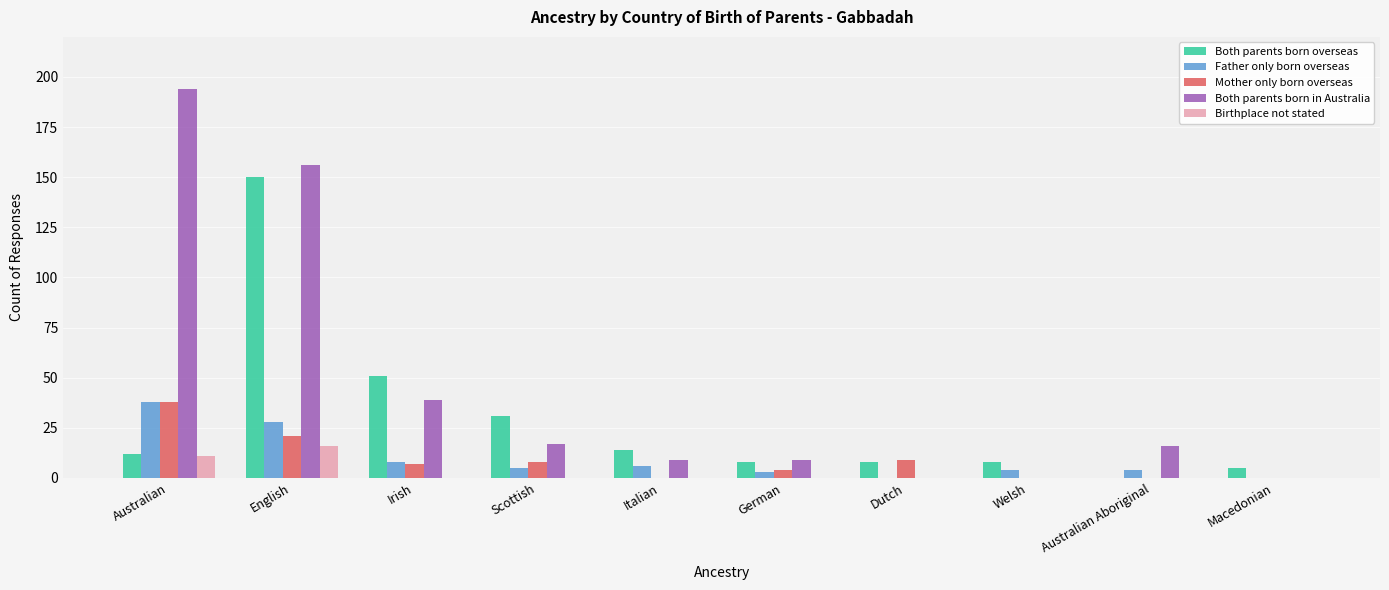

What is the sum of all Birthplace not stated values?

27